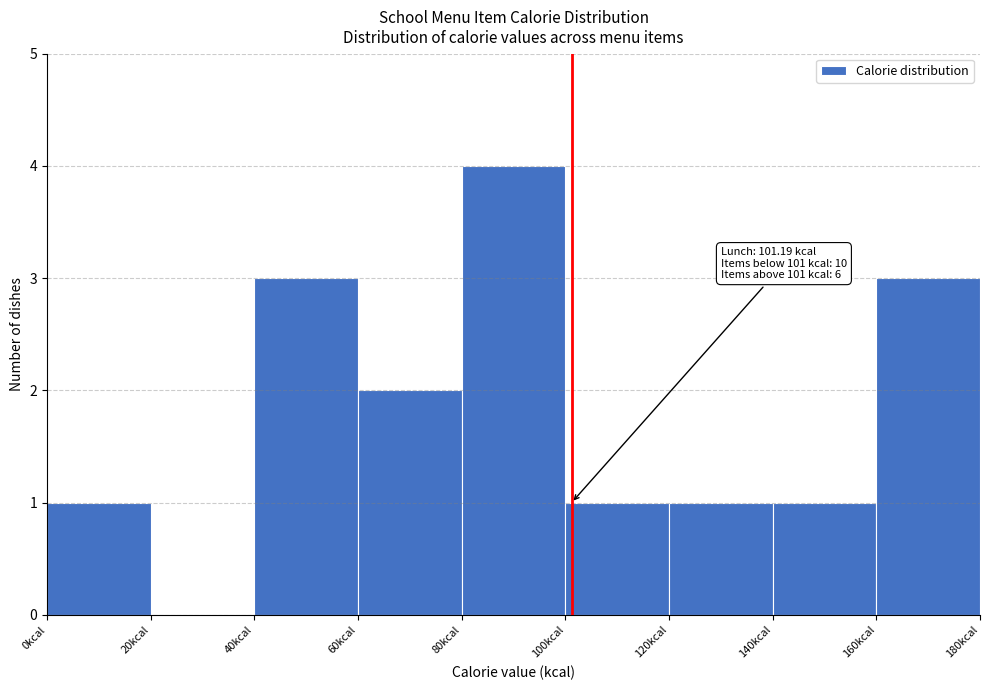

Over which range of the x-axis is the bar tallest?

80 to 100